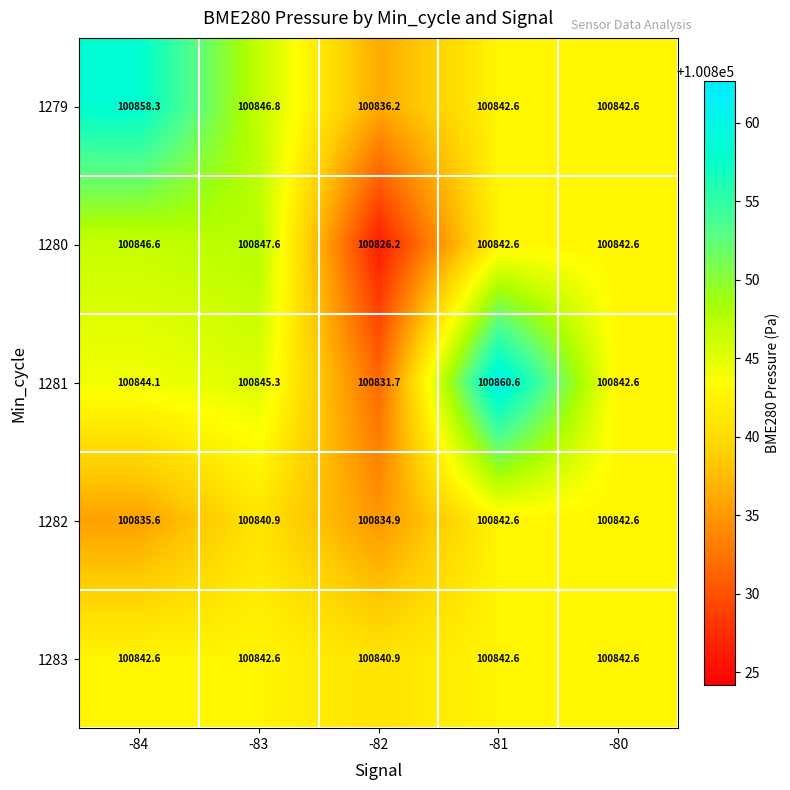

What is the sum of the 1279 values at -81 and -82?

201678.8